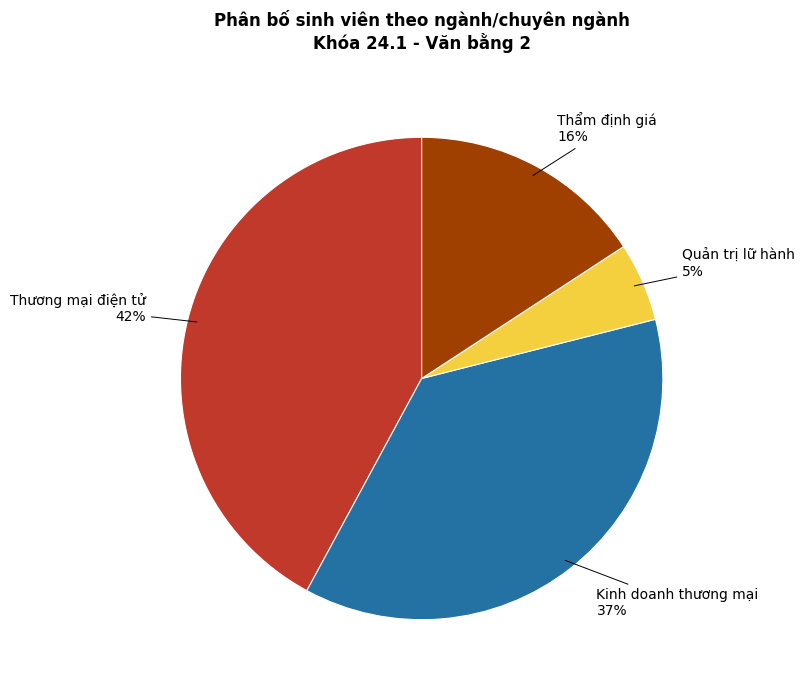

Do Thẩm định giá and Quản trị lữ hành together represent more than half of the pie?

No